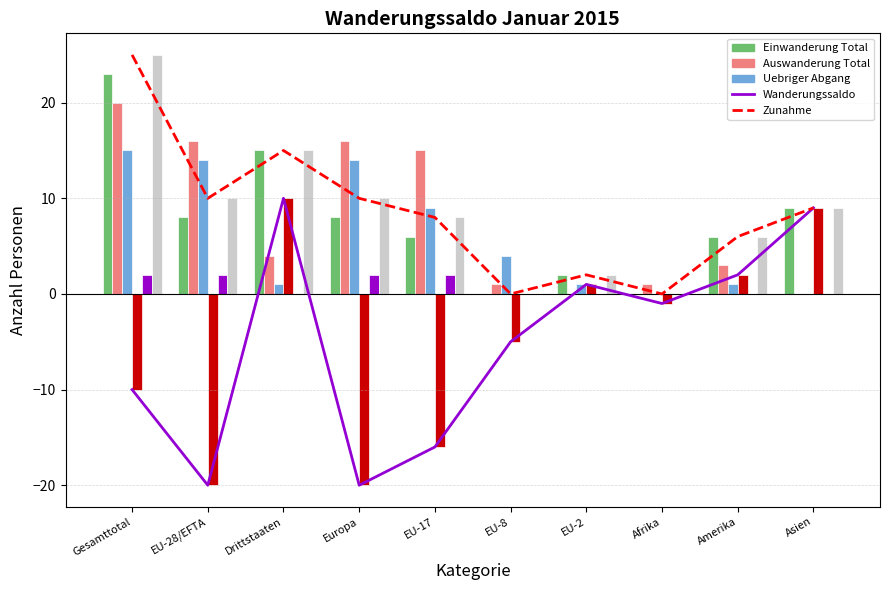

Reading left to right, list all the values displayed in this chart.

Einwanderung Total: Gesamttotal=23	EU-28/EFTA=8	Drittstaaten=15	Europa=8	EU-17=6	EU-8=0	EU-2=2	Afrika=0	Amerika=6	Asien=9
Auswanderung Total: Gesamttotal=20	EU-28/EFTA=16	Drittstaaten=4	Europa=16	EU-17=15	EU-8=1	EU-2=0	Afrika=1	Amerika=3	Asien=0
Uebriger Abgang: Gesamttotal=15	EU-28/EFTA=14	Drittstaaten=1	Europa=14	EU-17=9	EU-8=4	EU-2=1	Afrika=0	Amerika=1	Asien=0
Wanderungssaldo: Gesamttotal=-10	EU-28/EFTA=-20	Drittstaaten=10	Europa=-20	EU-17=-16	EU-8=-5	EU-2=1	Afrika=-1	Amerika=2	Asien=9
Reaktivierung: Gesamttotal=2	EU-28/EFTA=2	Drittstaaten=0	Europa=2	EU-17=2	EU-8=0	EU-2=0	Afrika=0	Amerika=0	Asien=0
Zunahme: Gesamttotal=25	EU-28/EFTA=10	Drittstaaten=15	Europa=10	EU-17=8	EU-8=0	EU-2=2	Afrika=0	Amerika=6	Asien=9